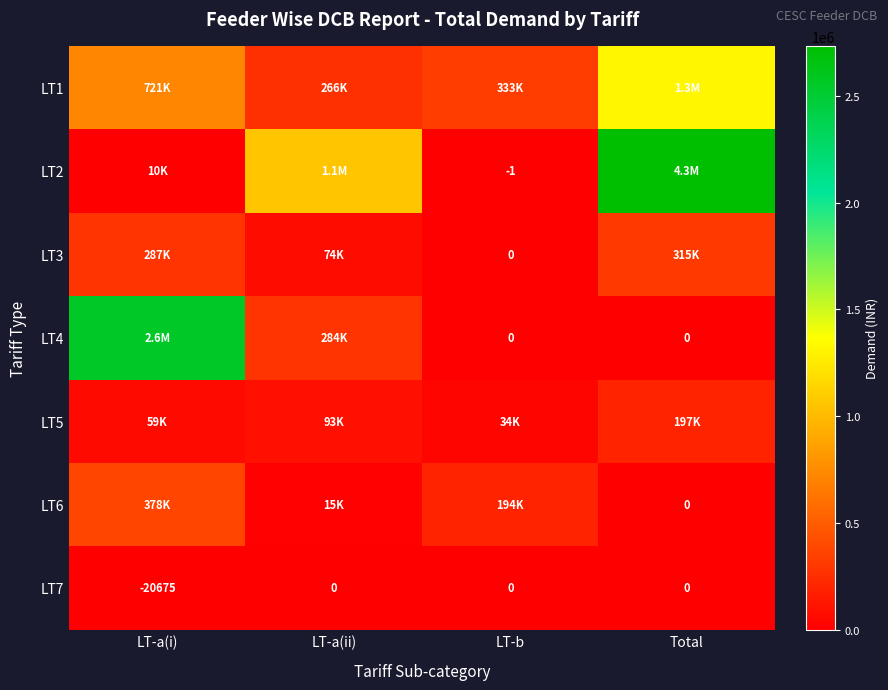

How many values in LT4 are above zero?

2